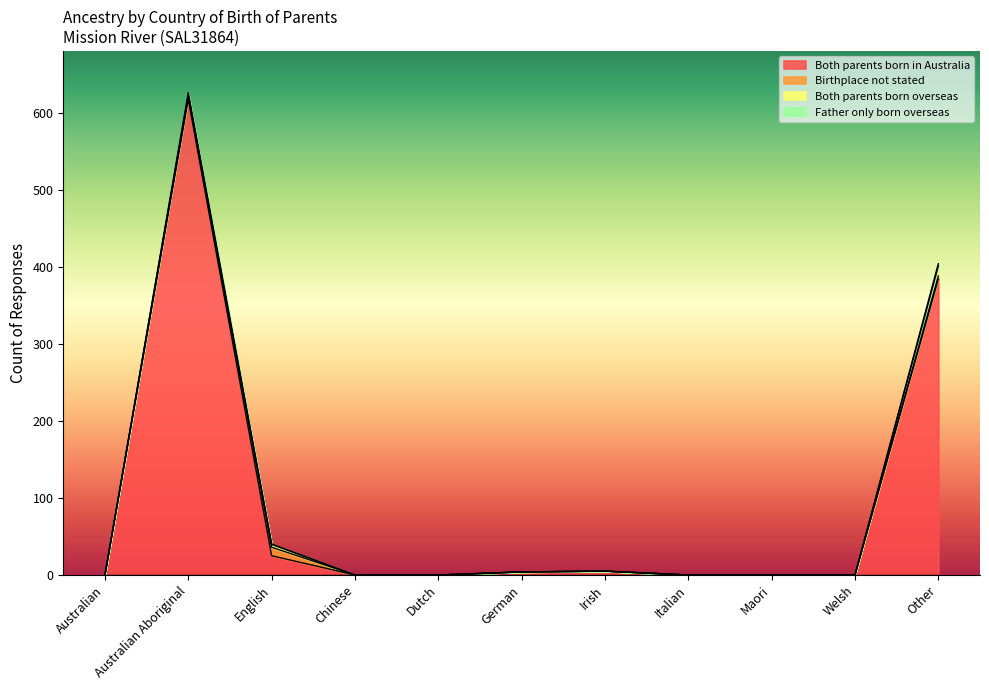

At which category is the sum across all series the highest?

Australian Aboriginal